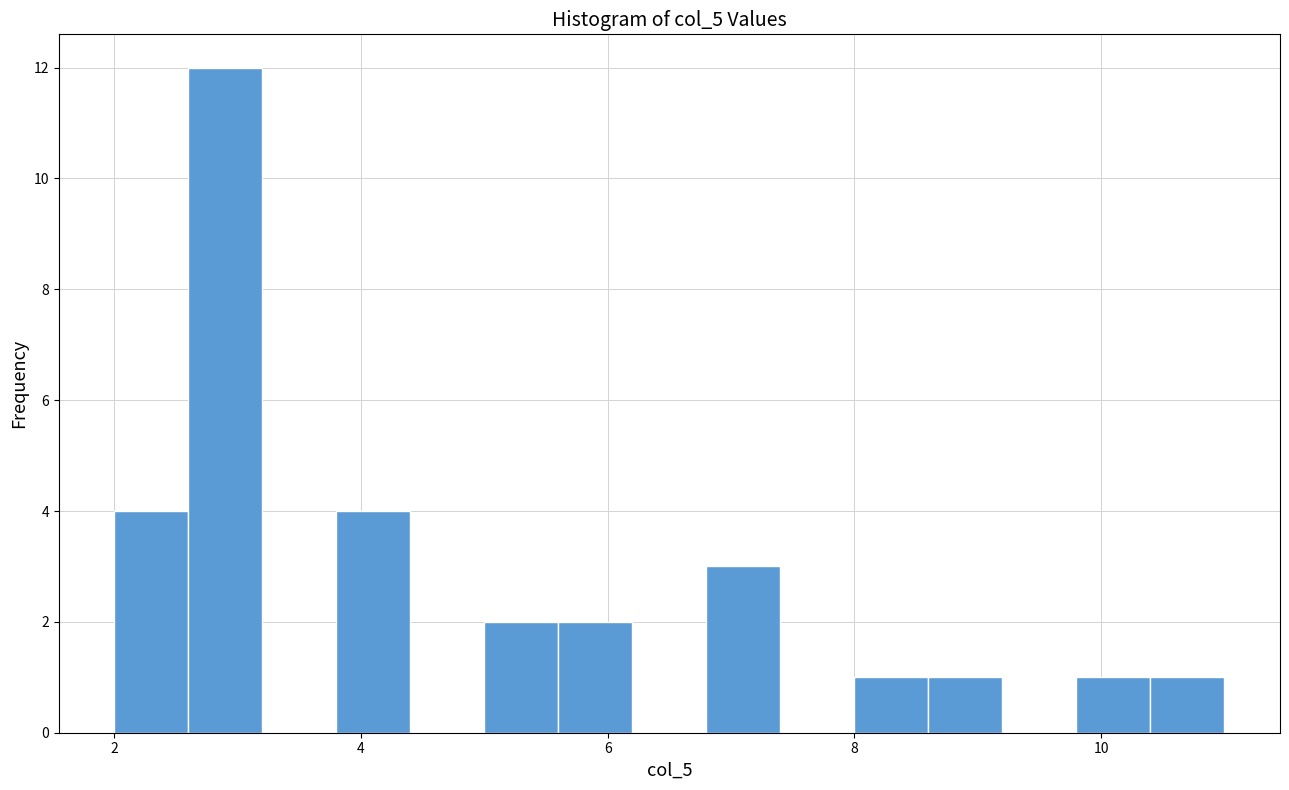

Read against the x-axis, roughly where is the centre of the tallest bar?

3.0